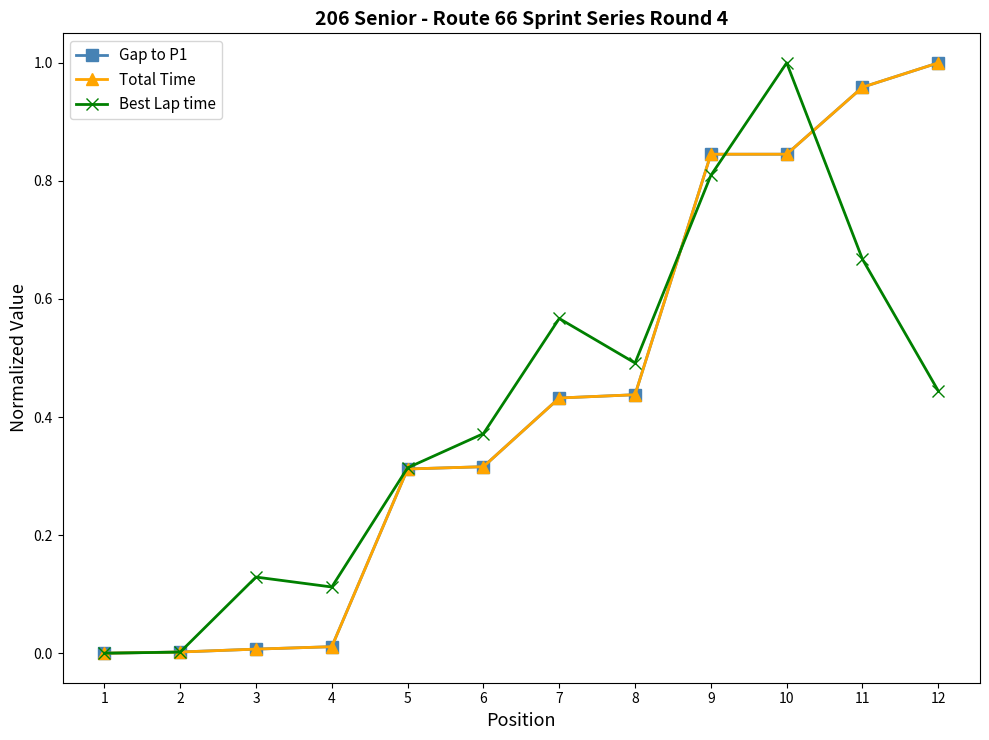

Which series has the largest total across all categories?

Total Time